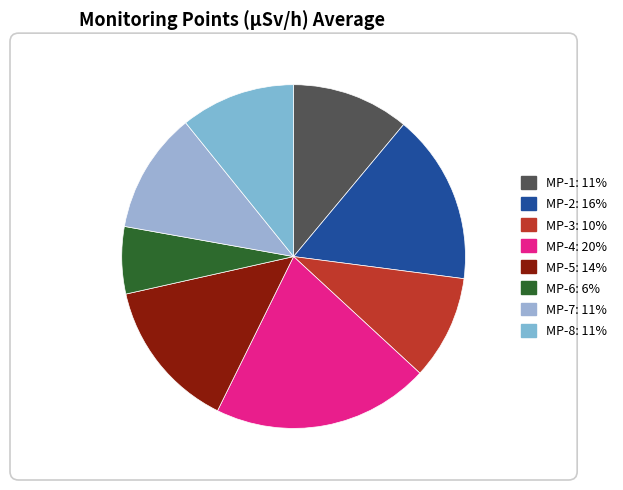

To the nearest percent, what is the average slice percentage?

12%